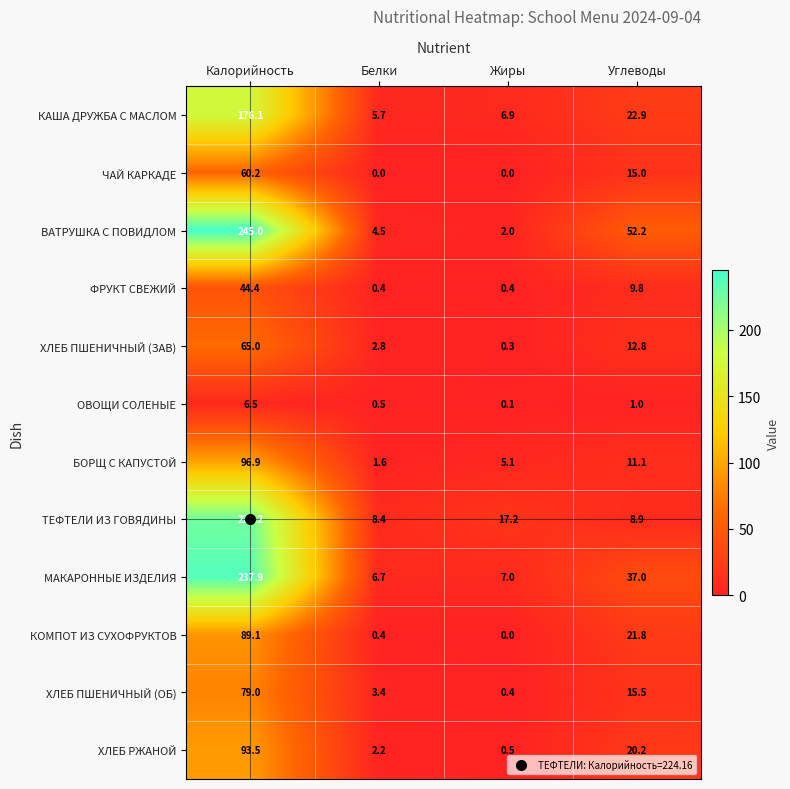

What is the difference between the maximum and minimum values in the ВАТРУШКА С ПОВИДЛОМ series?

243.0